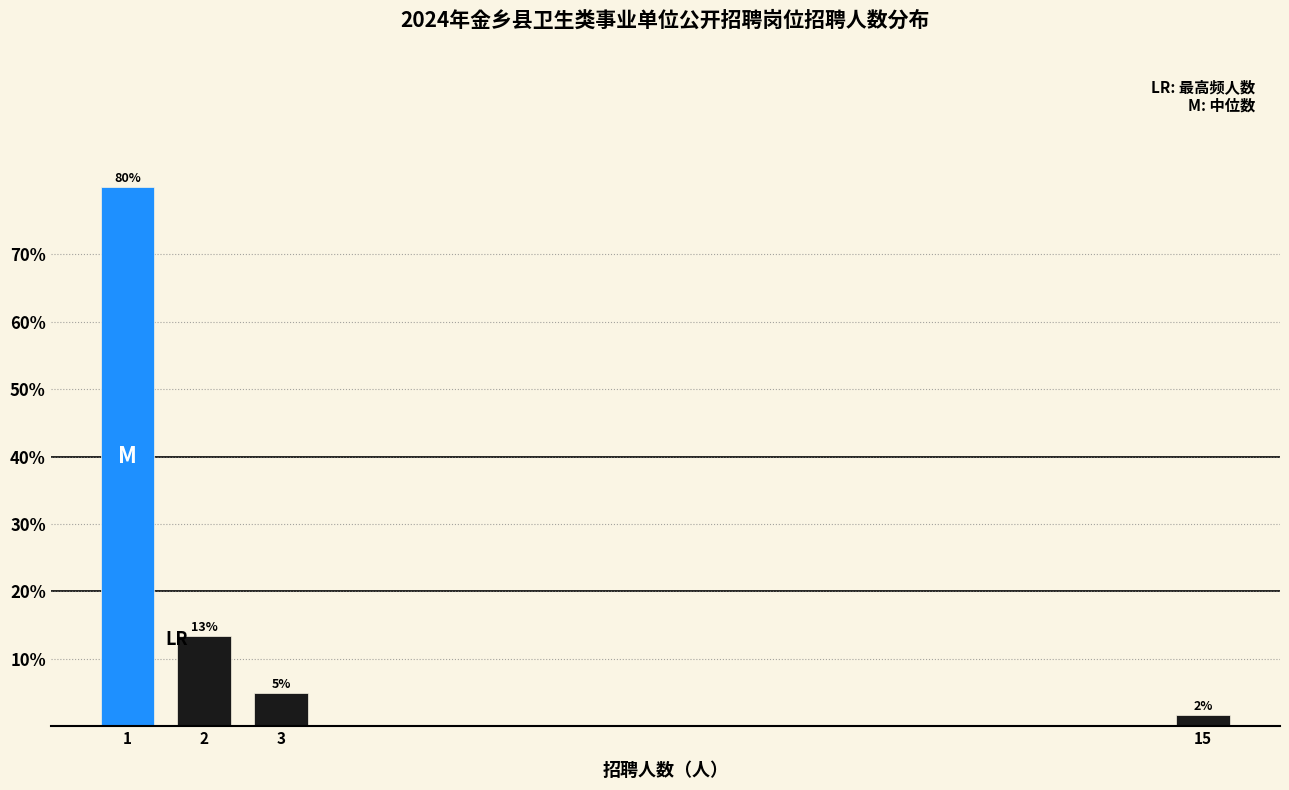

Is it true that the value at 3 is 5.0?

True